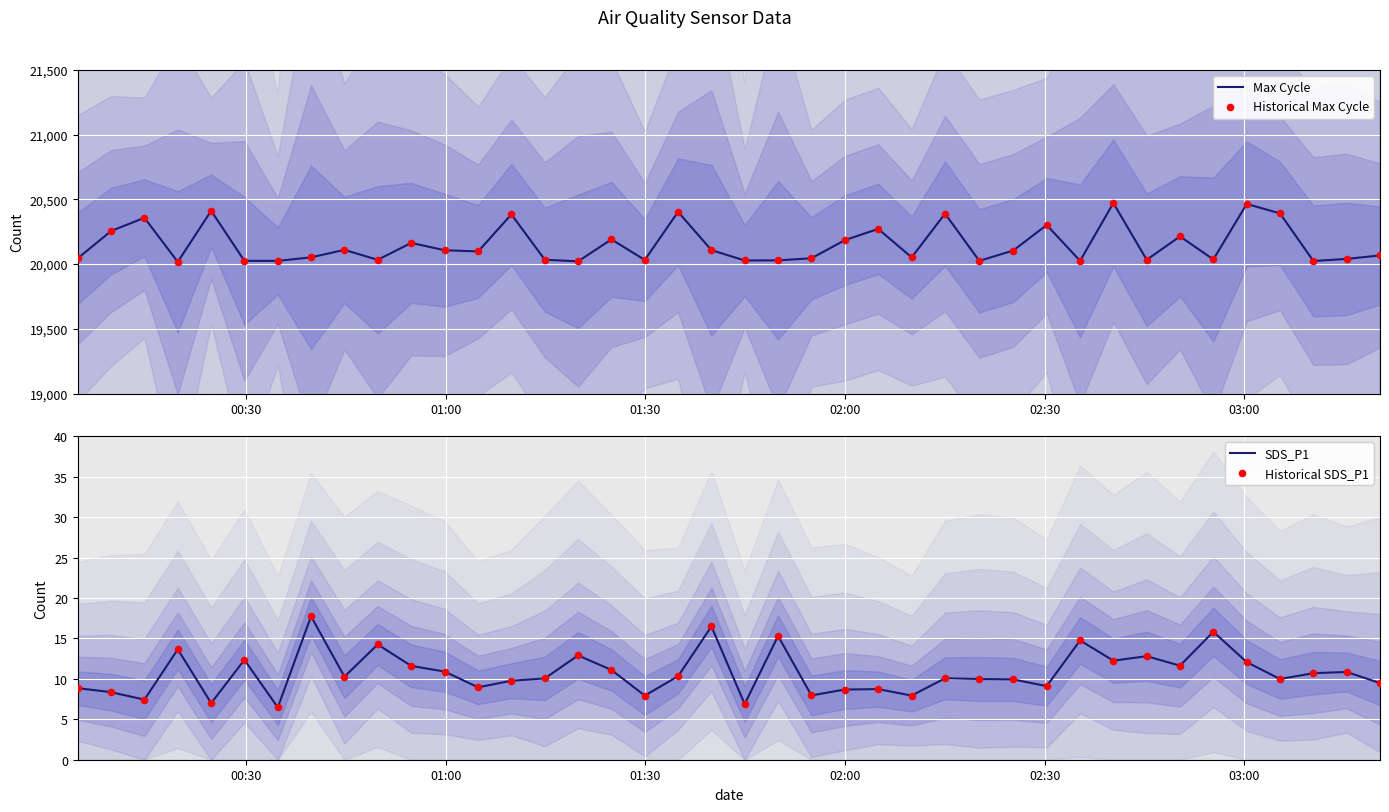

Which series has the widest spread of Y values?

Max Cycle